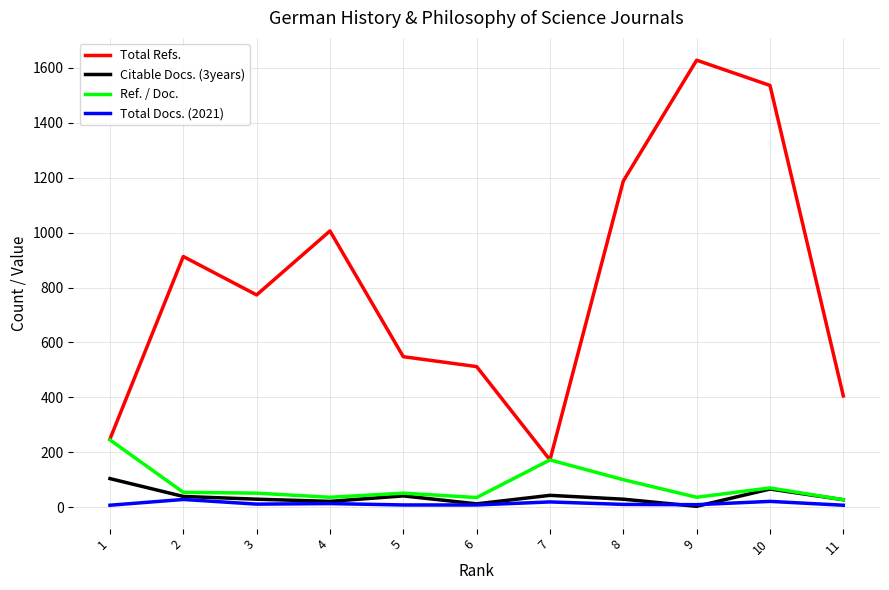

Which series has the largest total across all categories?

Total Refs.